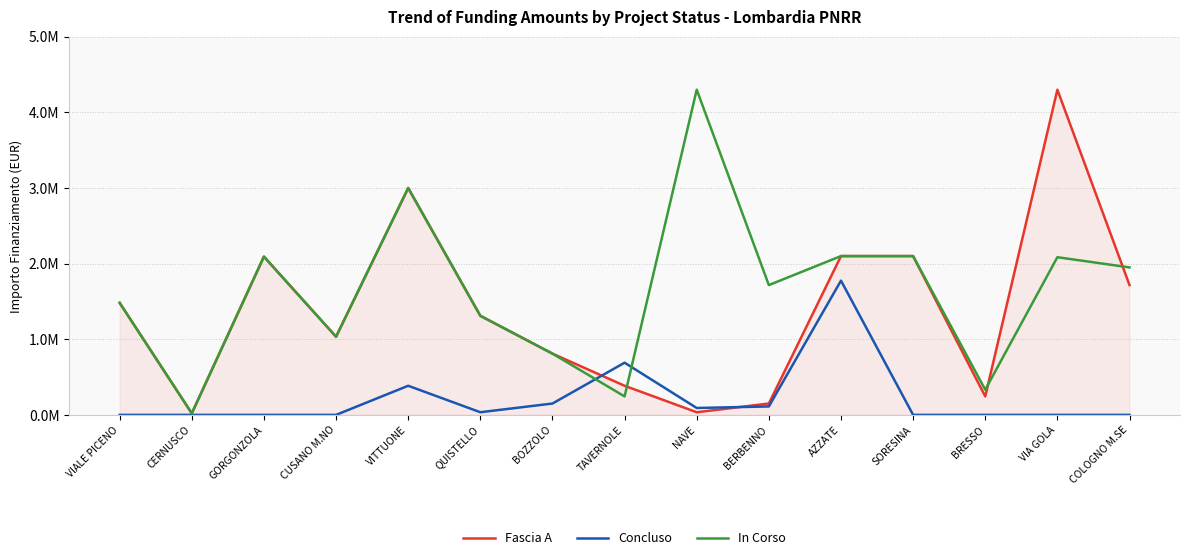

List the series in order of their overall mean, lowest first.

Concluso, Fascia A, In Corso